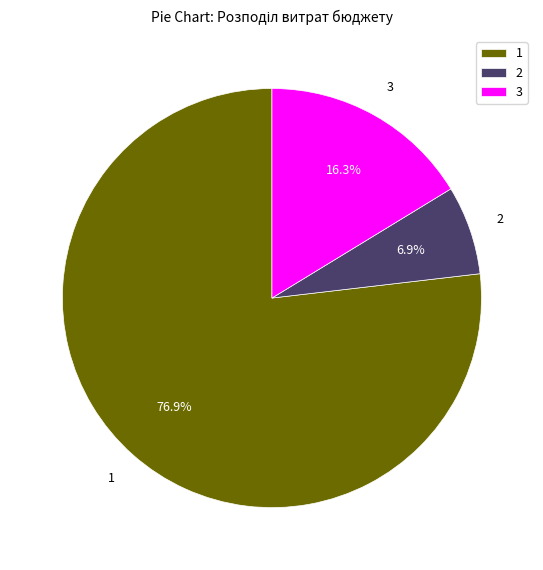

What is the ratio of the value at 3 to the value at 2?

2.4